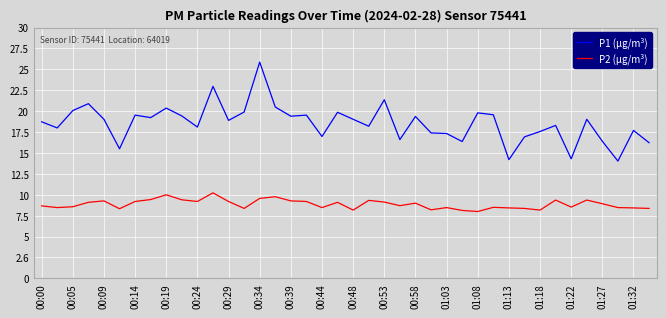

Which series has the largest range (max minus min)?

P1 (µg/m³)